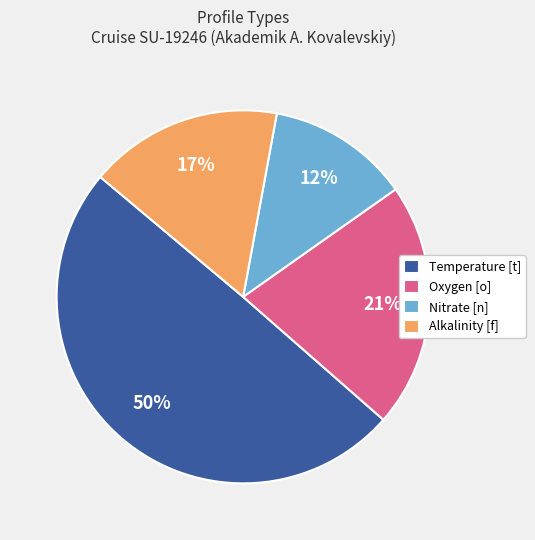

To the nearest percent, what portion does Nitrate [n] represent?

12%